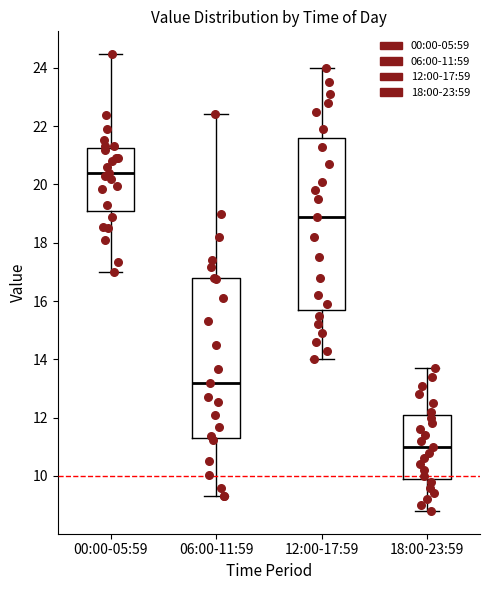

Which box is the tallest, from its lower edge to its upper edge?

12:00-17:59